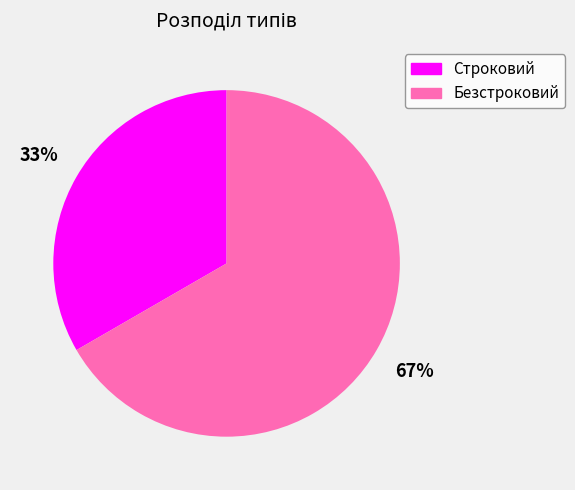

To the nearest percent, what is the combined percentage of Безстроковий and Строковий?

100%